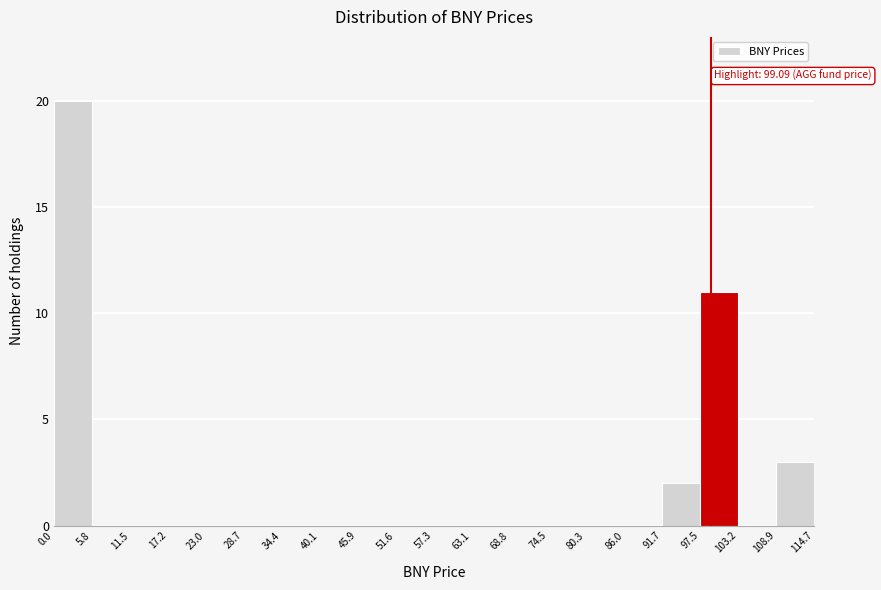

Over which range of the x-axis is the bar tallest?

0.0 to 5.8